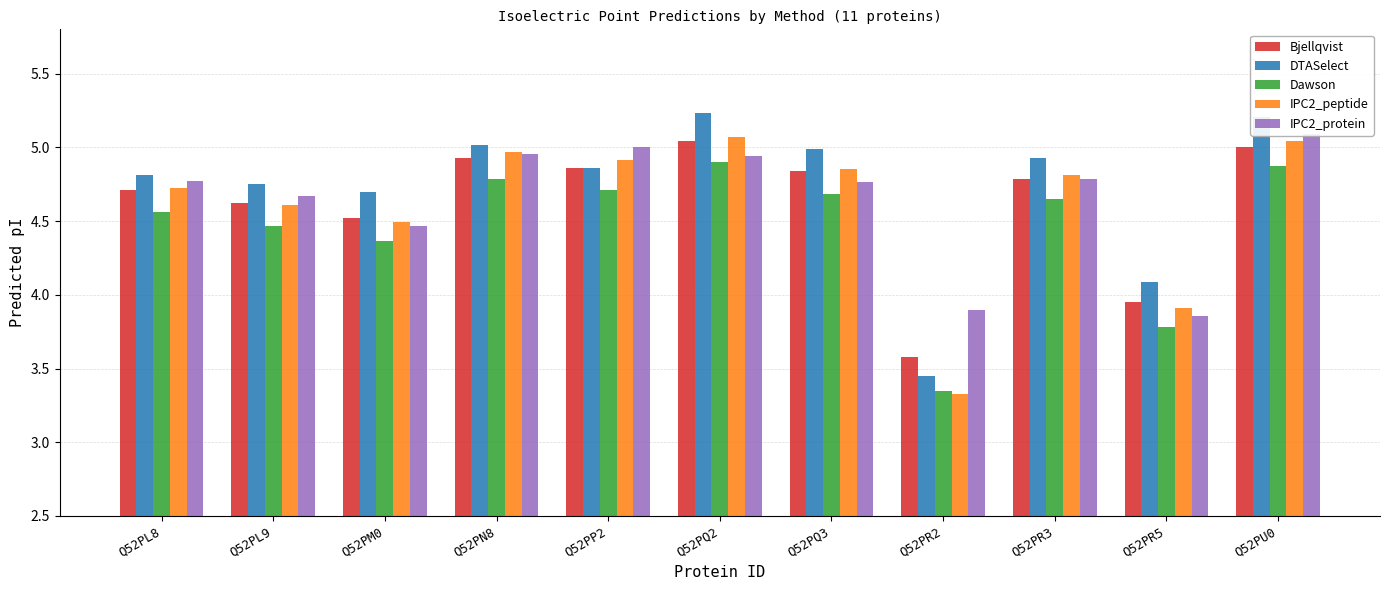

What is the average value of the DTASelect series?

4.7